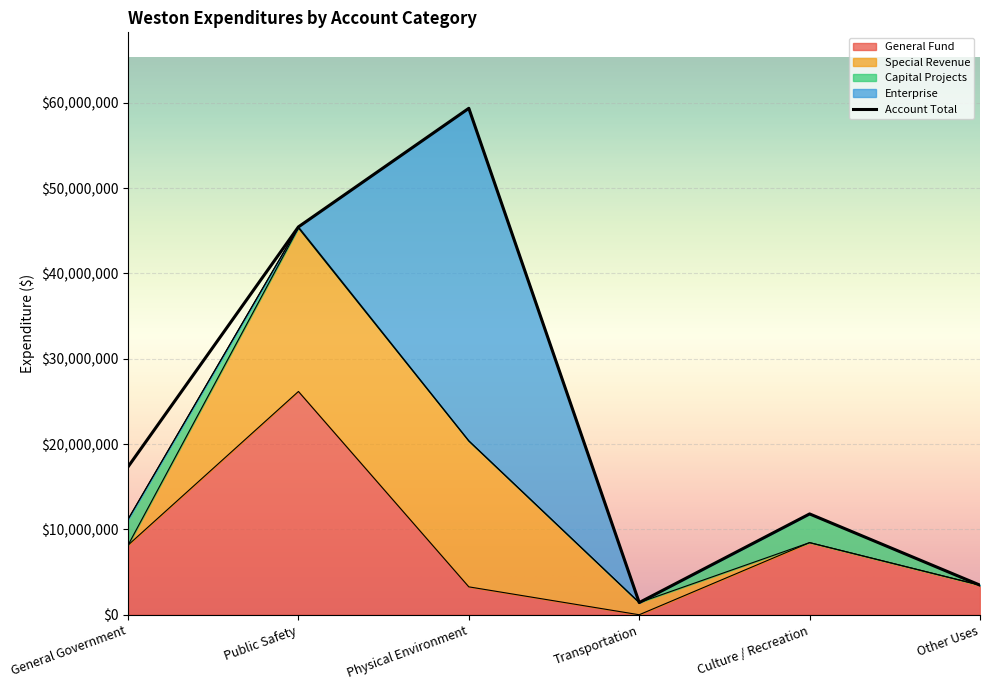

Rank the series by their maximum value, from highest to lowest.

Account Total, Enterprise, General Fund, Special Revenue, Capital Projects